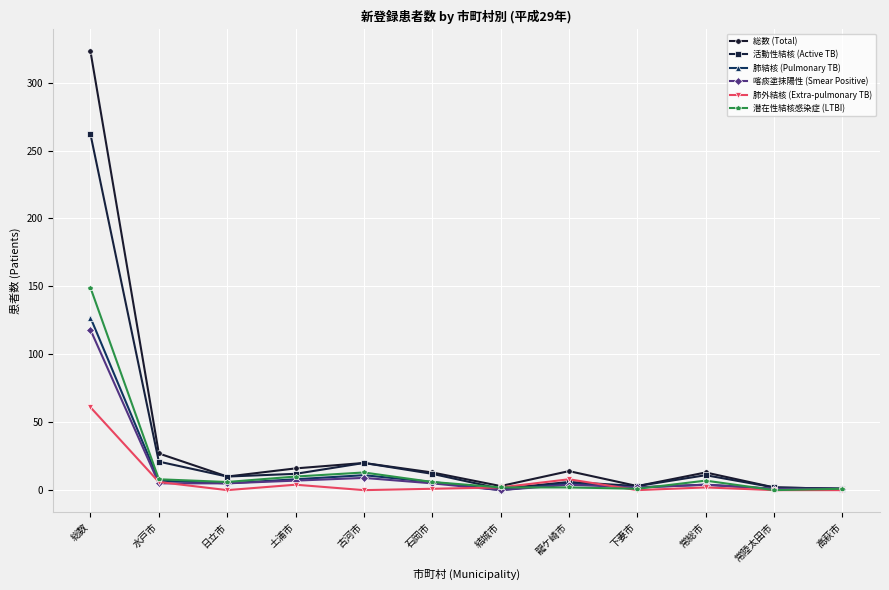

How many data points does each series have?

12